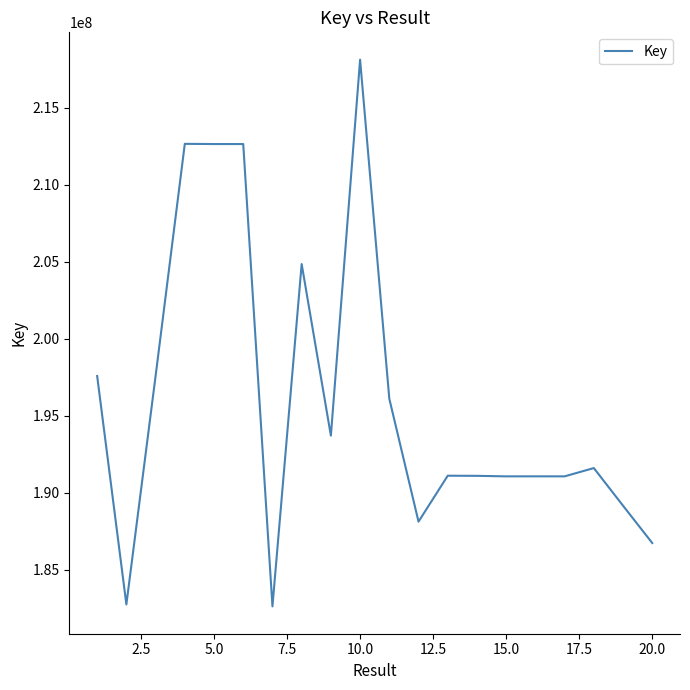

What is the difference between the maximum and minimum values?

35477506